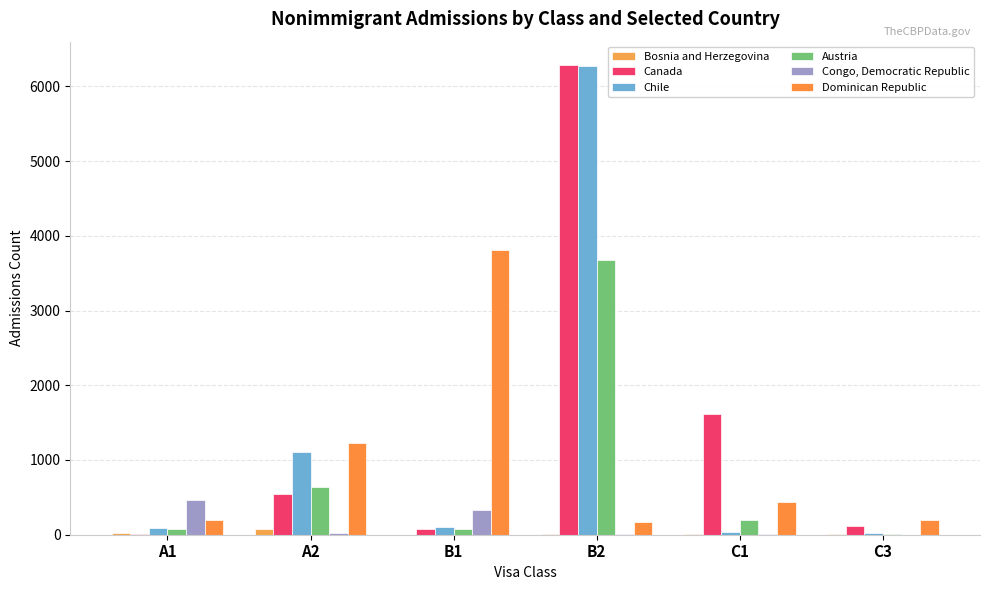

At which category does the chart reach its peak across all series?

B2